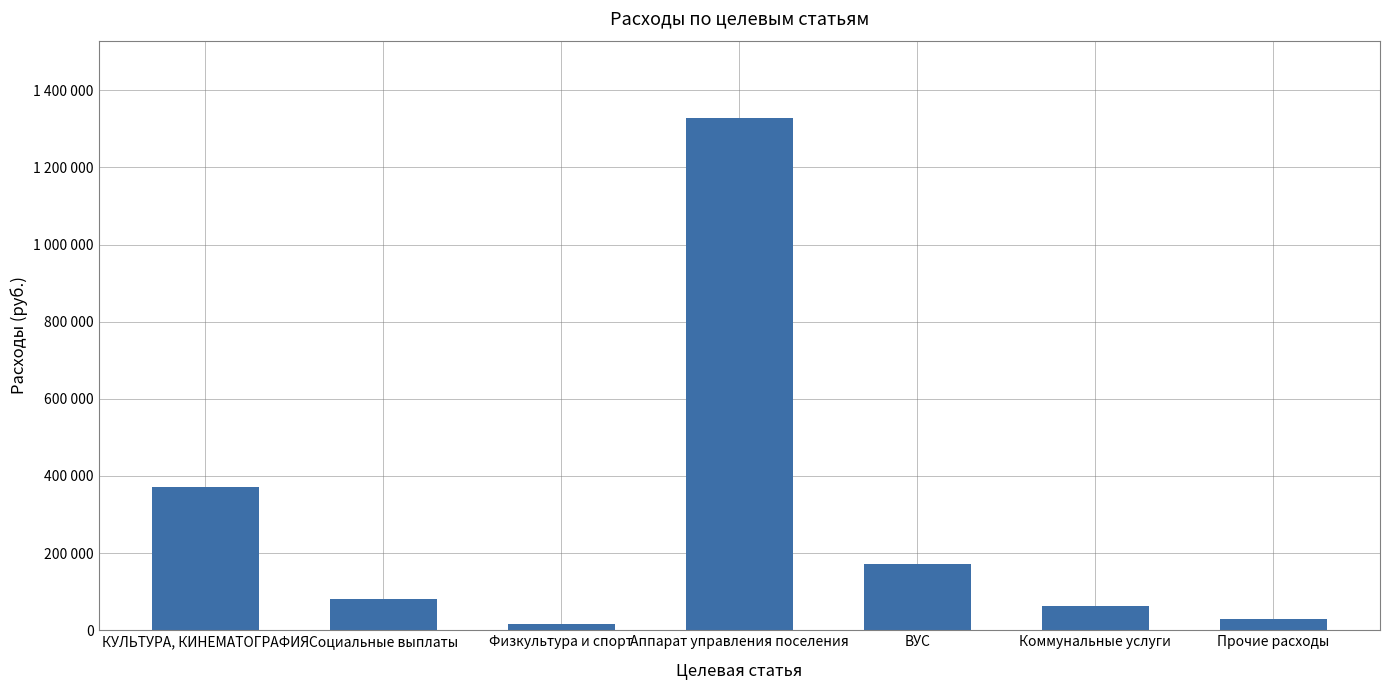

Are the bars horizontal?

No